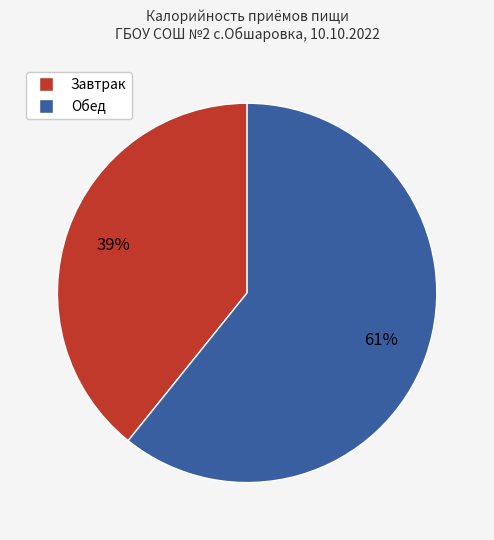

To the nearest percent, what is the average slice percentage?

50%